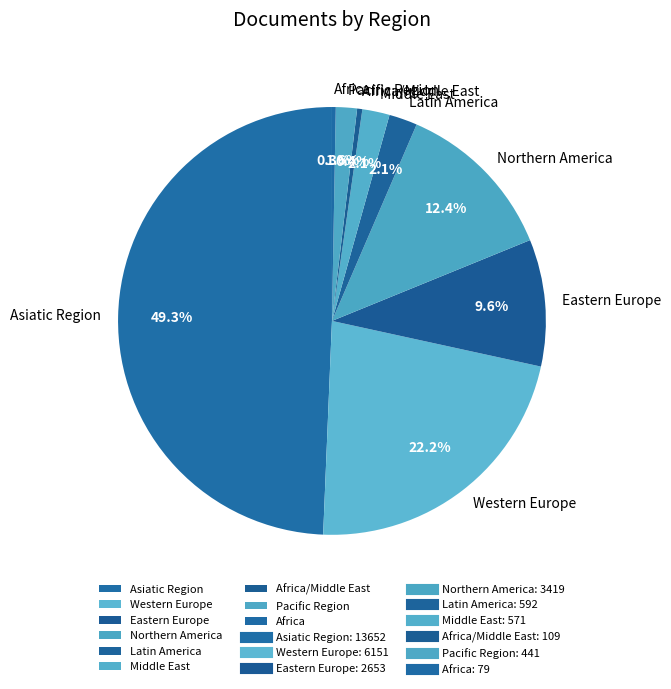

To the nearest percent, what is the difference between the Pacific Region and Northern America slice percentages?

11%